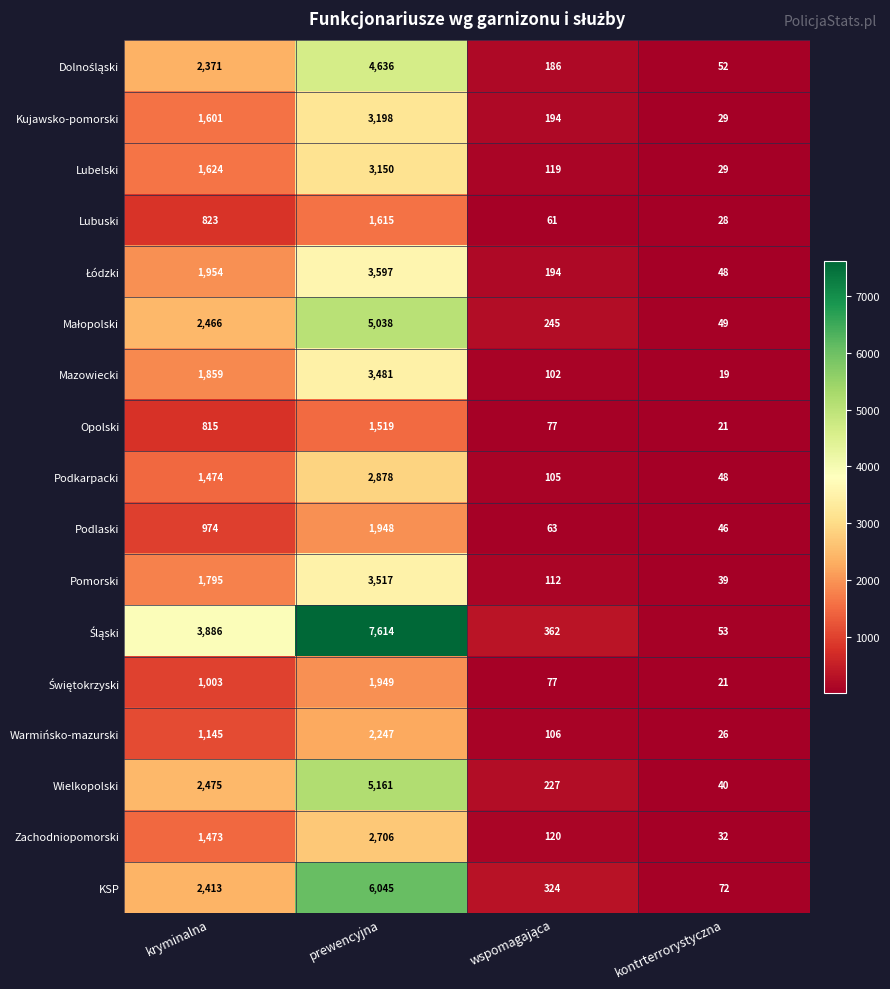

What is the spread (max minus min) of values at kontrterrorystyczna?

53